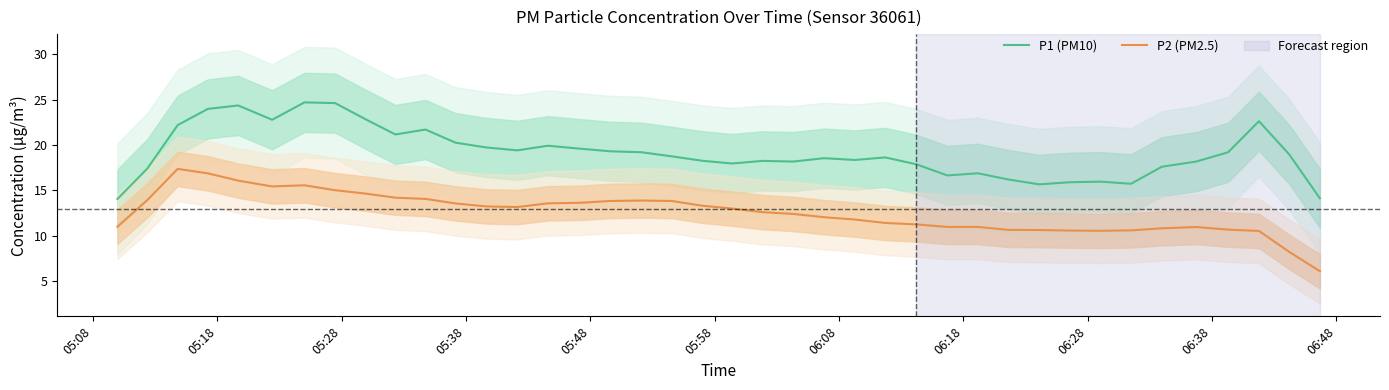

Reading right to left, transcribe all the data shown in this chart.

P1 (PM10): 14.1	18.9	22.6	19.2	18.2	17.6	15.7	15.9	15.9	15.6	16.2	16.9	16.6	17.9	18.6	18.3	18.5	18.2	18.2	18.0	18.3	18.7	19.2	19.3	19.6	19.9	19.4	19.7	20.3	21.7	21.2	22.9	24.6	24.7	22.8	24.4	24.0	22.2	17.4	14.0
P2 (PM2.5): 6.1	8.2	10.5	10.6	10.9	10.8	10.6	10.5	10.5	10.6	10.6	10.9	10.9	11.2	11.4	11.8	12.0	12.4	12.6	13.0	13.3	13.8	13.9	13.8	13.6	13.6	13.1	13.2	13.5	14.0	14.2	14.6	15.0	15.5	15.4	16.1	16.9	17.4	13.9	11.0